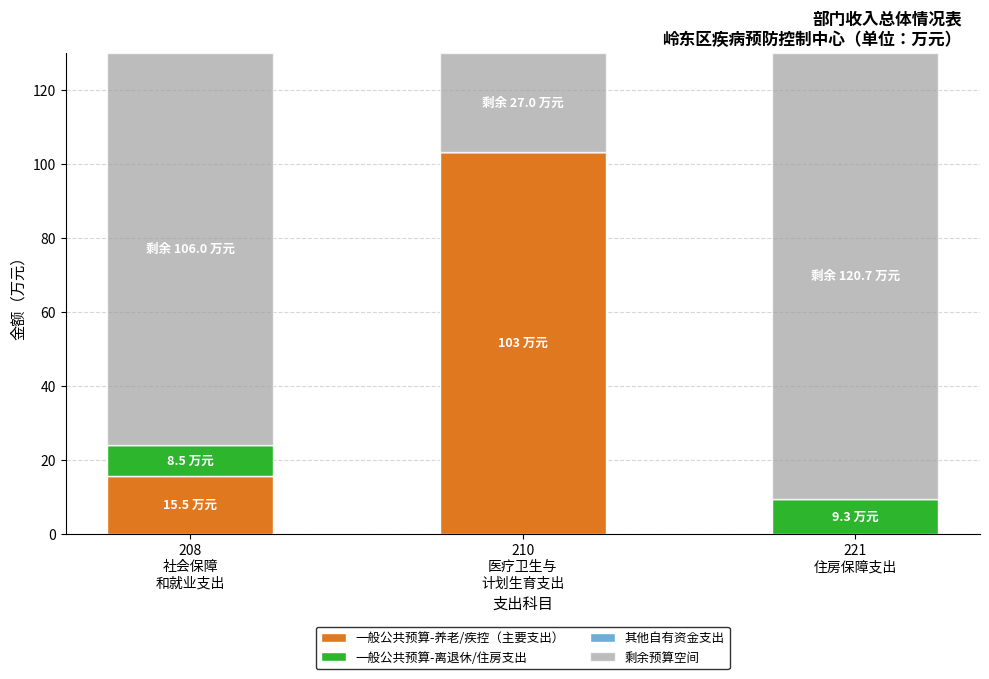

What is the highest value of the 一般公共预算-养老/疾控（主要支出） series?

103.0